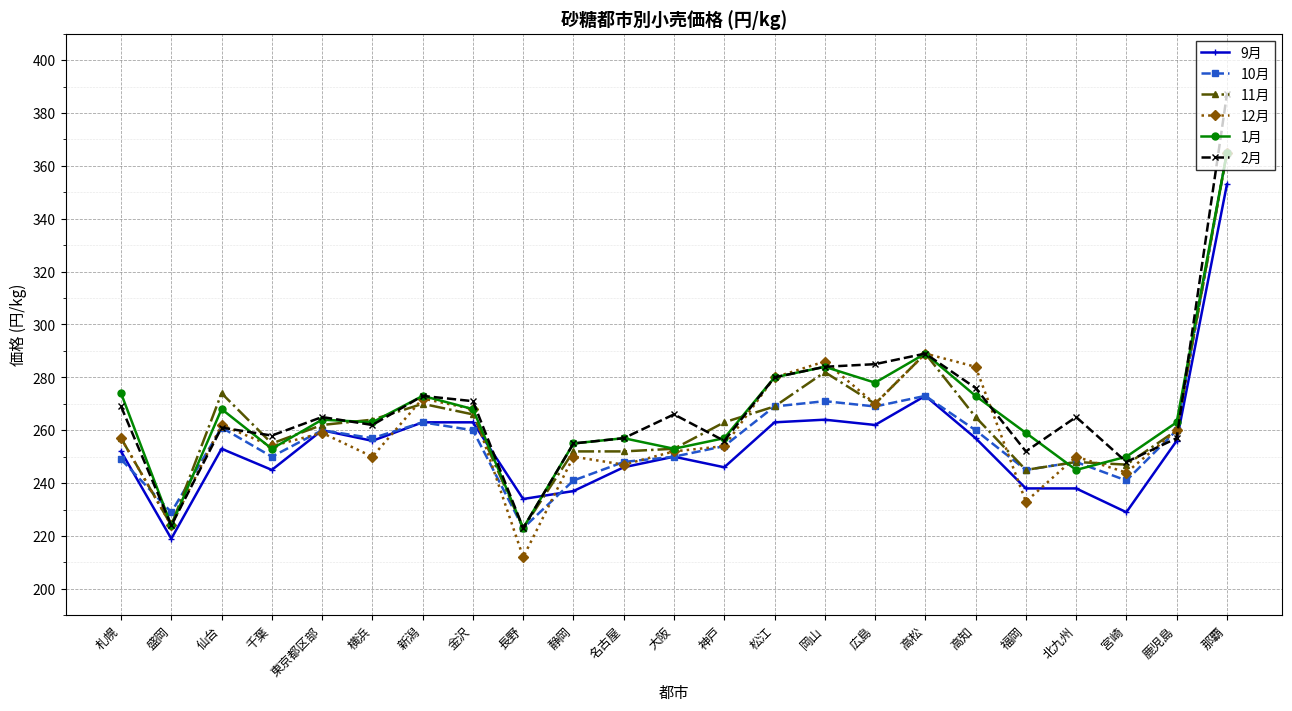

What is the label of the 18th point from the left?

高知